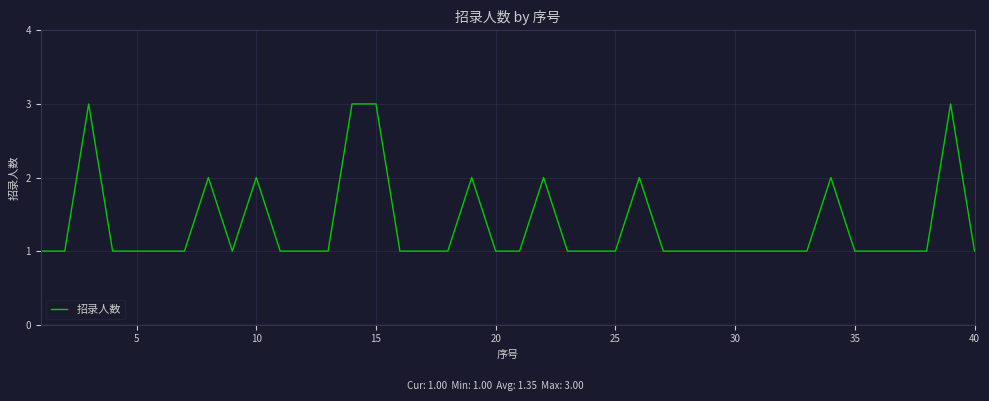

What is the greatest value displayed?

3